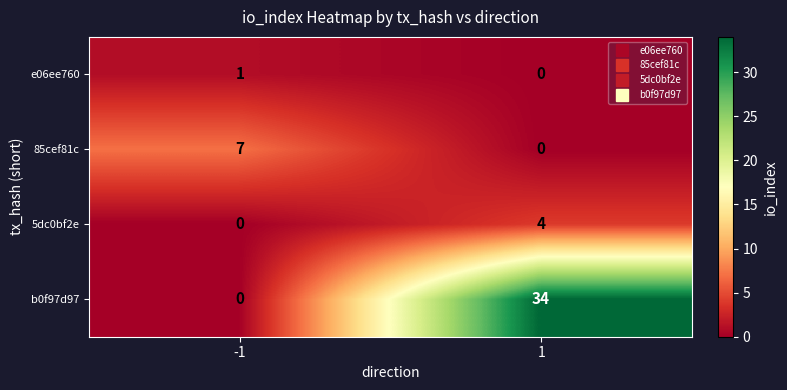

What is the total value across all series at 1?

38